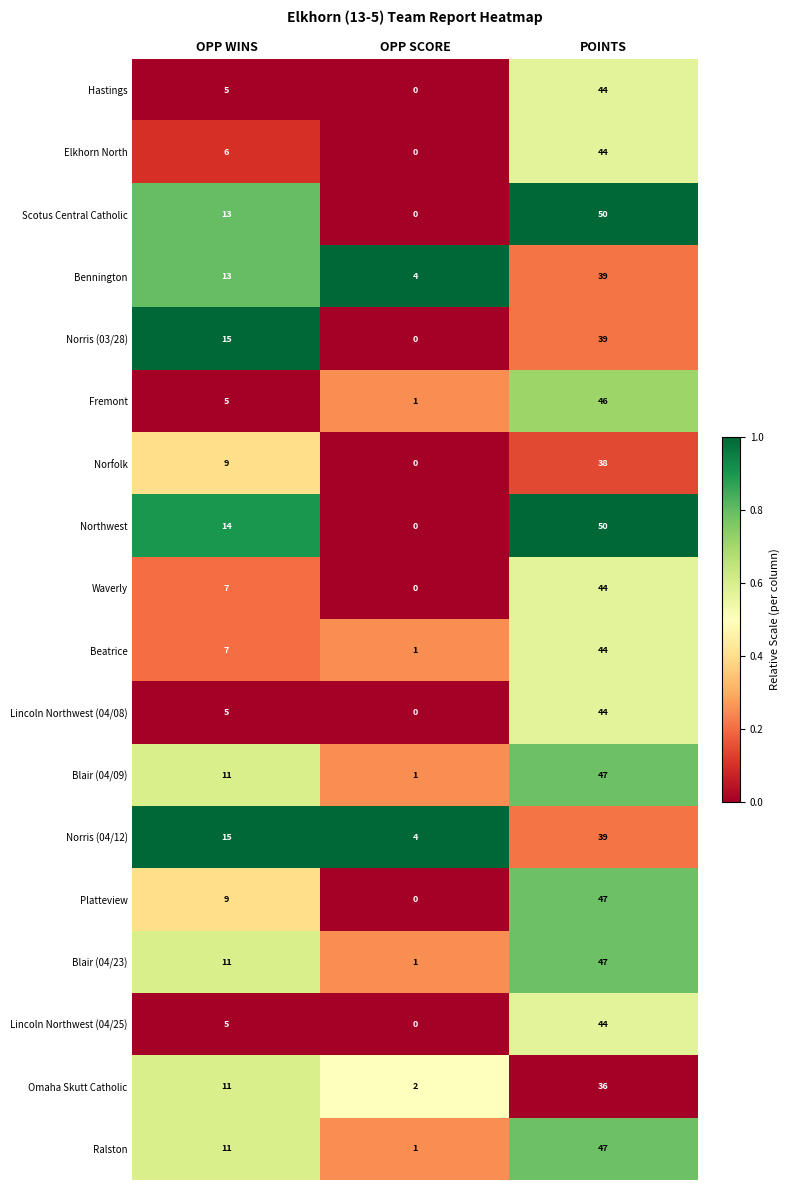

Between OPP WINS and POINTS, which series saw the biggest shift?

Fremont